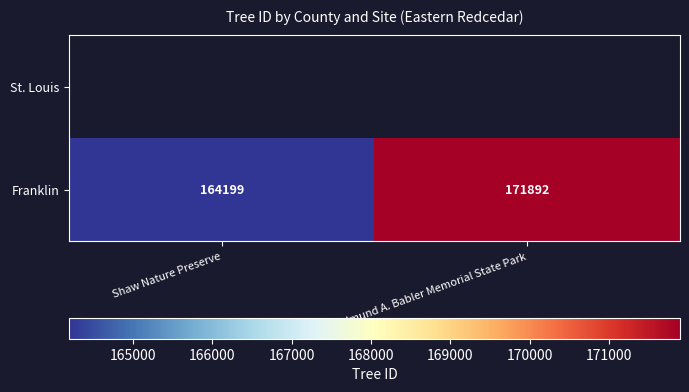

What is the sum of the Franklin values at Dr. Edmund A. Babler Memorial State Park and Shaw Nature Preserve?

336091